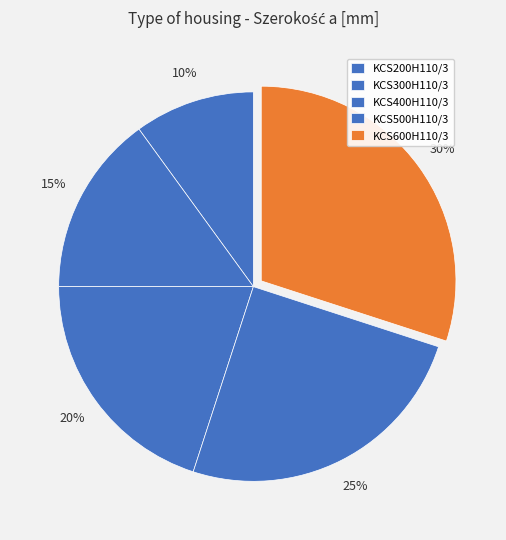

How many segments does this pie chart have?

5